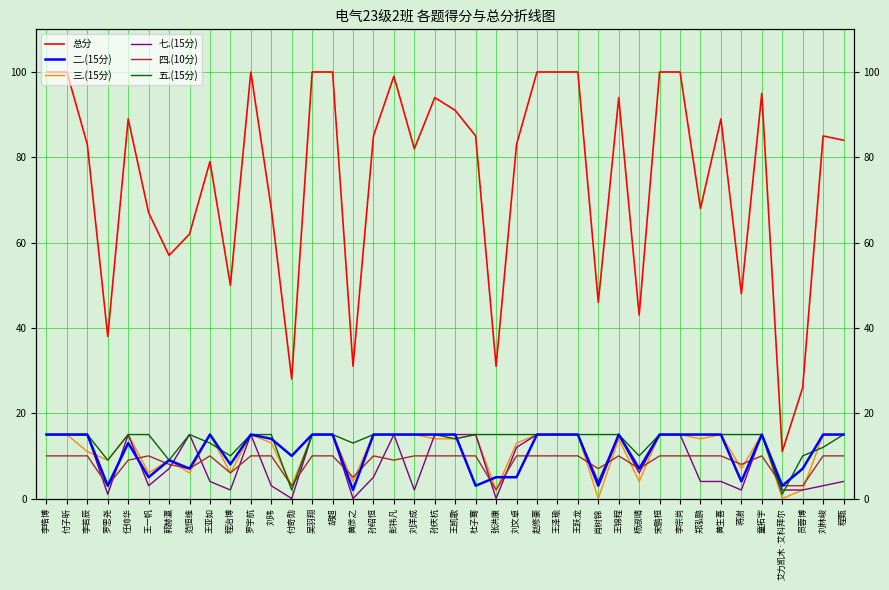

At which category is the sum across all series the highest?

李皓博